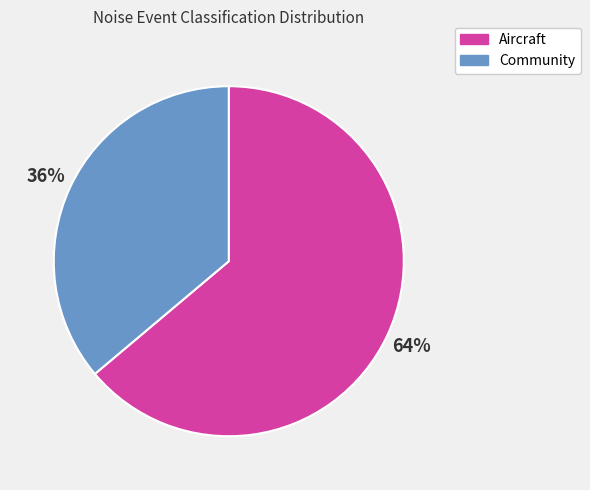

Rank the categories by value from highest to lowest.

Aircraft, Community